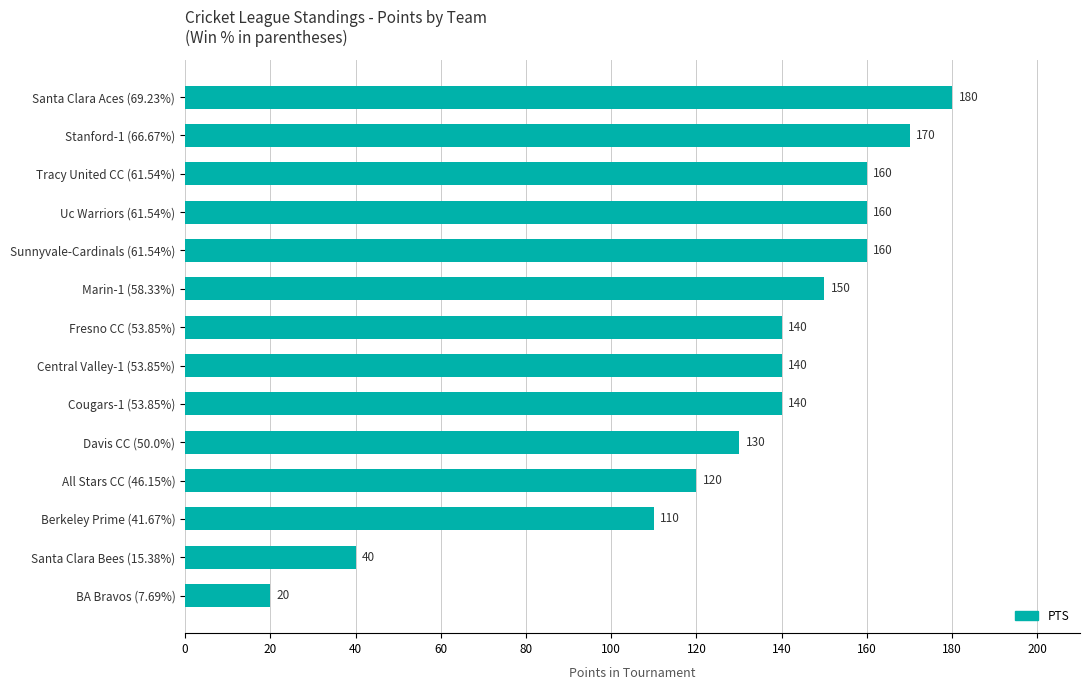

What is the label of the 8th bar from the bottom?

Fresno CC (53.85%)